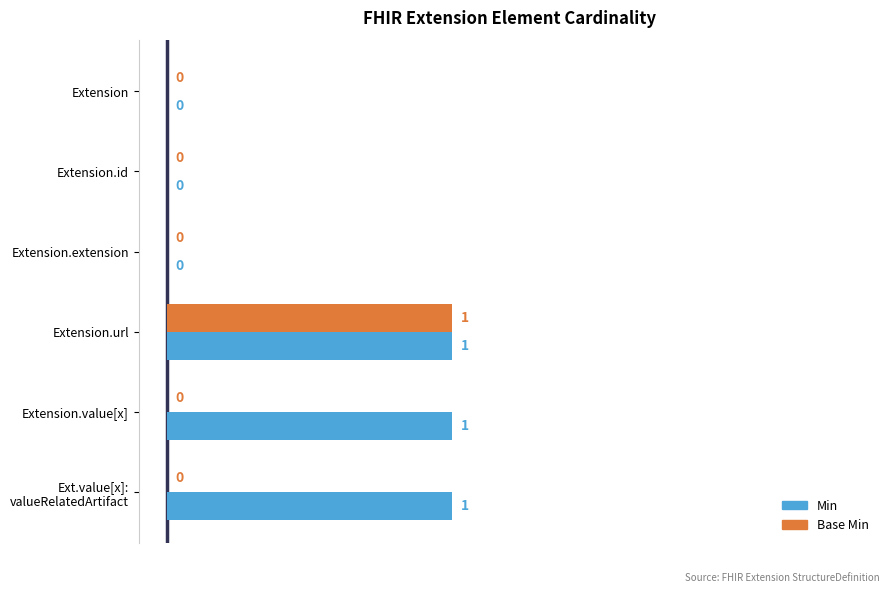

How many Base Min values are between 0 and 1?

6